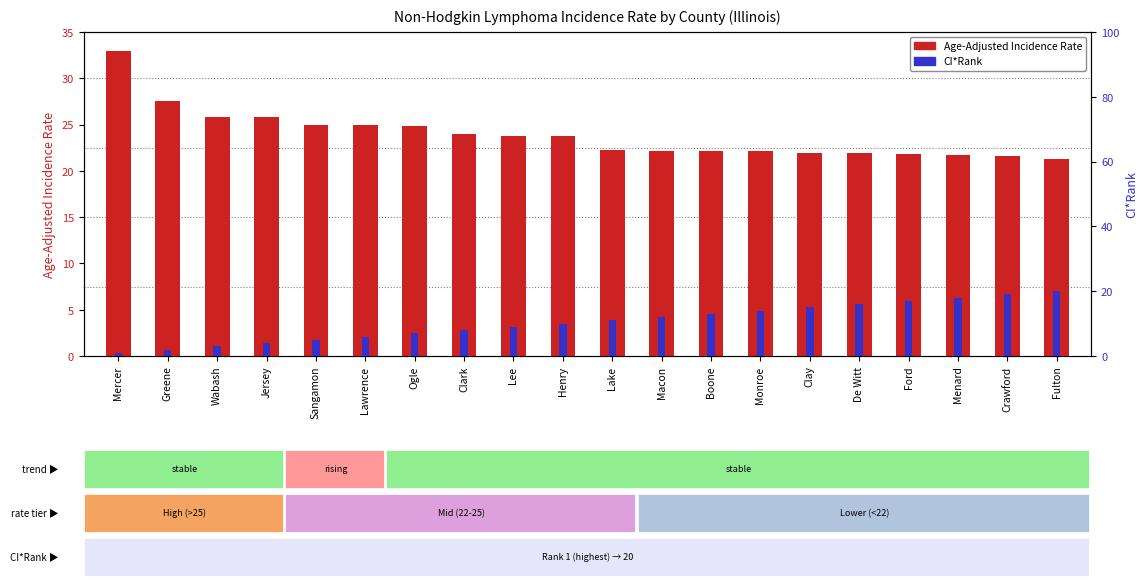

Reading right to left, transcribe all the data shown in this chart.

Age-Adjusted Incidence Rate: Fulton=21.3	Crawford=21.6	Menard=21.7	Ford=21.8	De Witt=21.9	Clay=21.9	Monroe=22.1	Boone=22.1	Macon=22.1	Lake=22.2	Henry=23.8	Lee=23.8	Clark=24.0	Ogle=24.8	Lawrence=24.9	Sangamon=24.9	Jersey=25.8	Wabash=25.8	Greene=27.5	Mercer=32.9
CI*Rank: Fulton=20.0	Crawford=19.0	Menard=18.0	Ford=17.0	De Witt=16.0	Clay=15.0	Monroe=14.0	Boone=13.0	Macon=12.0	Lake=11.0	Henry=10.0	Lee=9.0	Clark=8.0	Ogle=7.0	Lawrence=6.0	Sangamon=5.0	Jersey=4.0	Wabash=3.0	Greene=2.0	Mercer=1.0